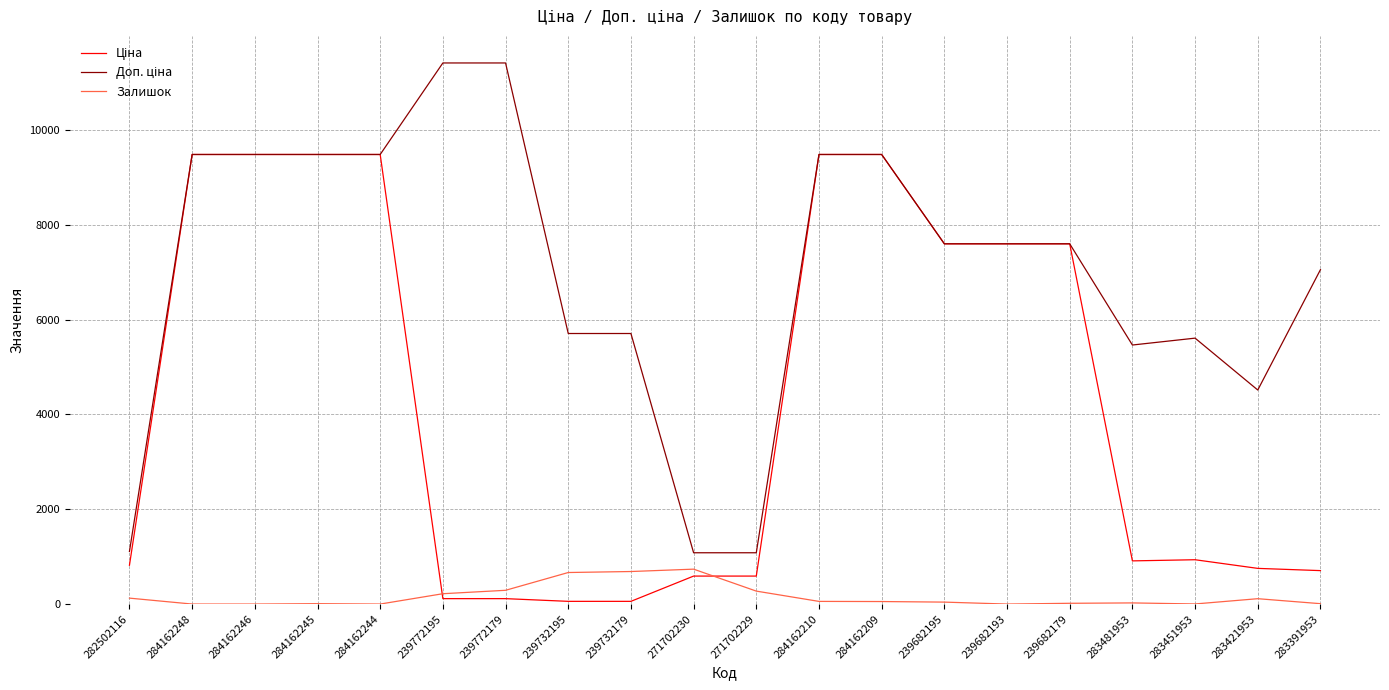

True or false: Залишок has a value of 686.0 at 239732179.

True